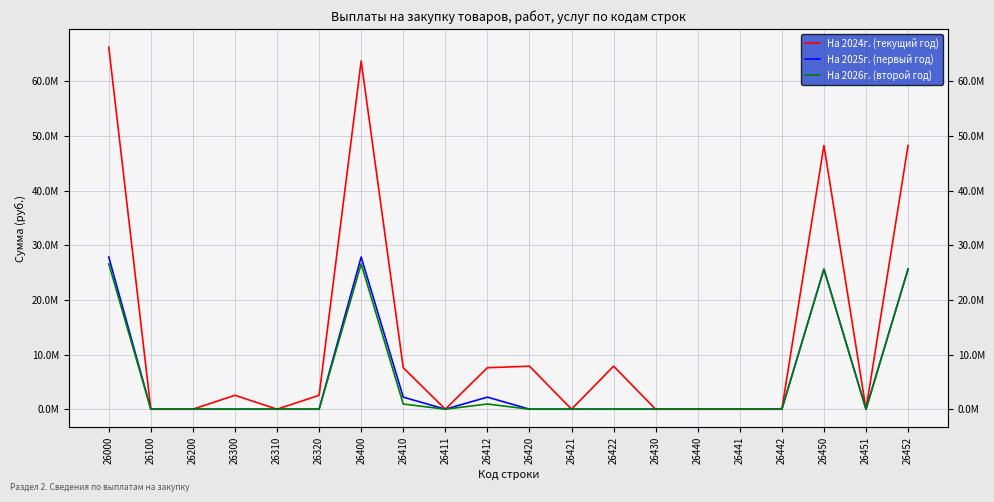

True or false: На 2024г. (текущий год) and На 2026г. (второй год) cross at least once.

False